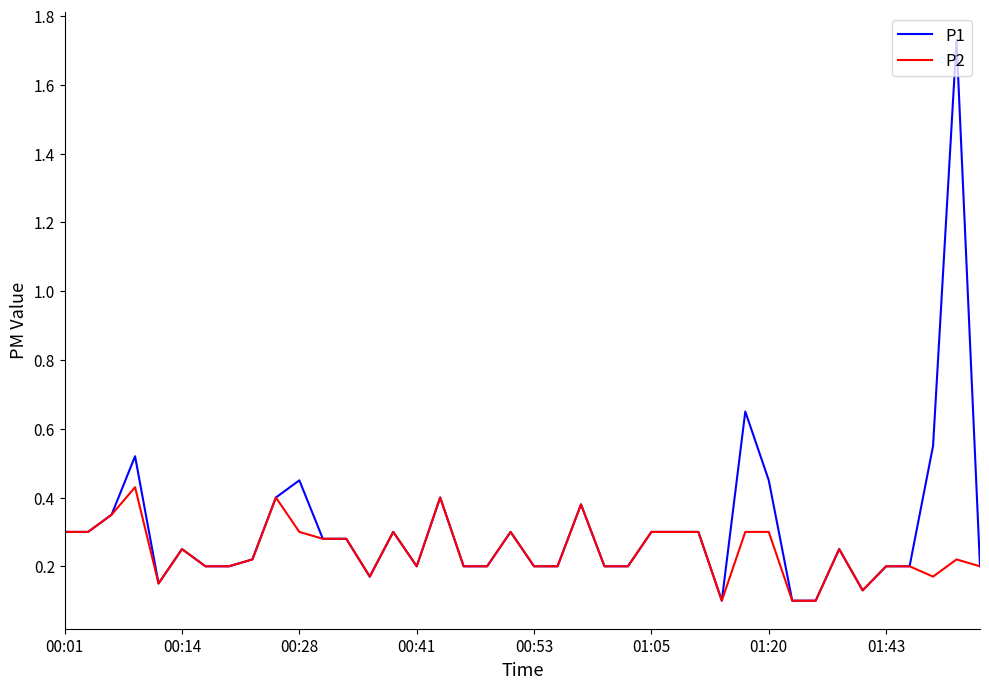

List the series in order of their peak value, lowest first.

P2, P1